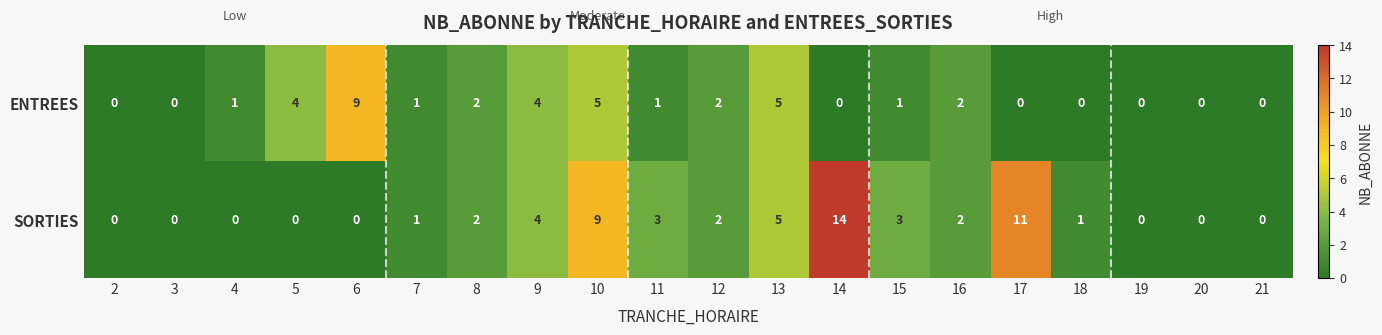

The ENTREES series shows 0 at 20. True or false?

True